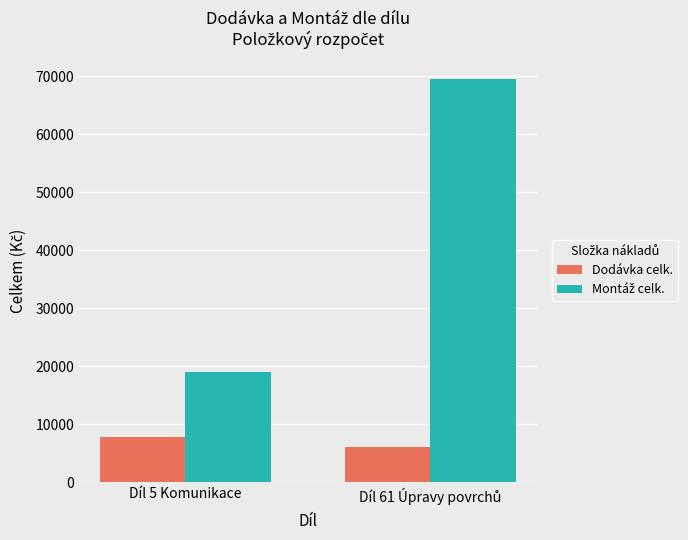

What is the minimum value shown in the chart?

6165.3